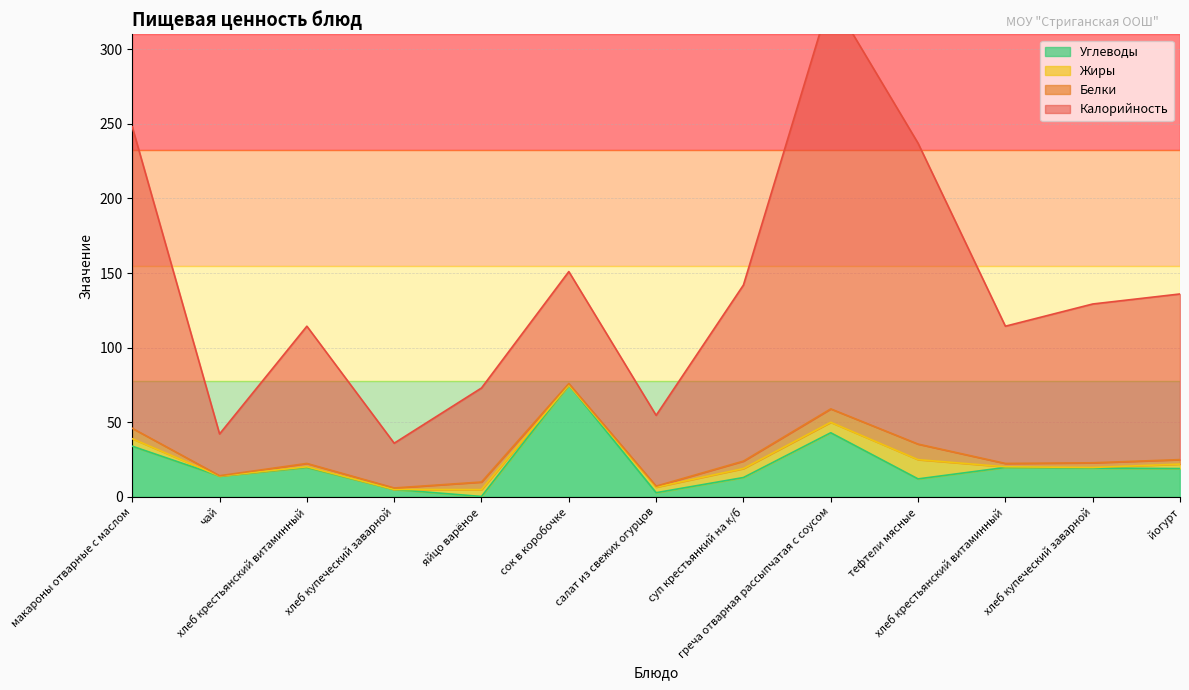

What is the label of the 13th point from the right?

макароны отварные с маслом